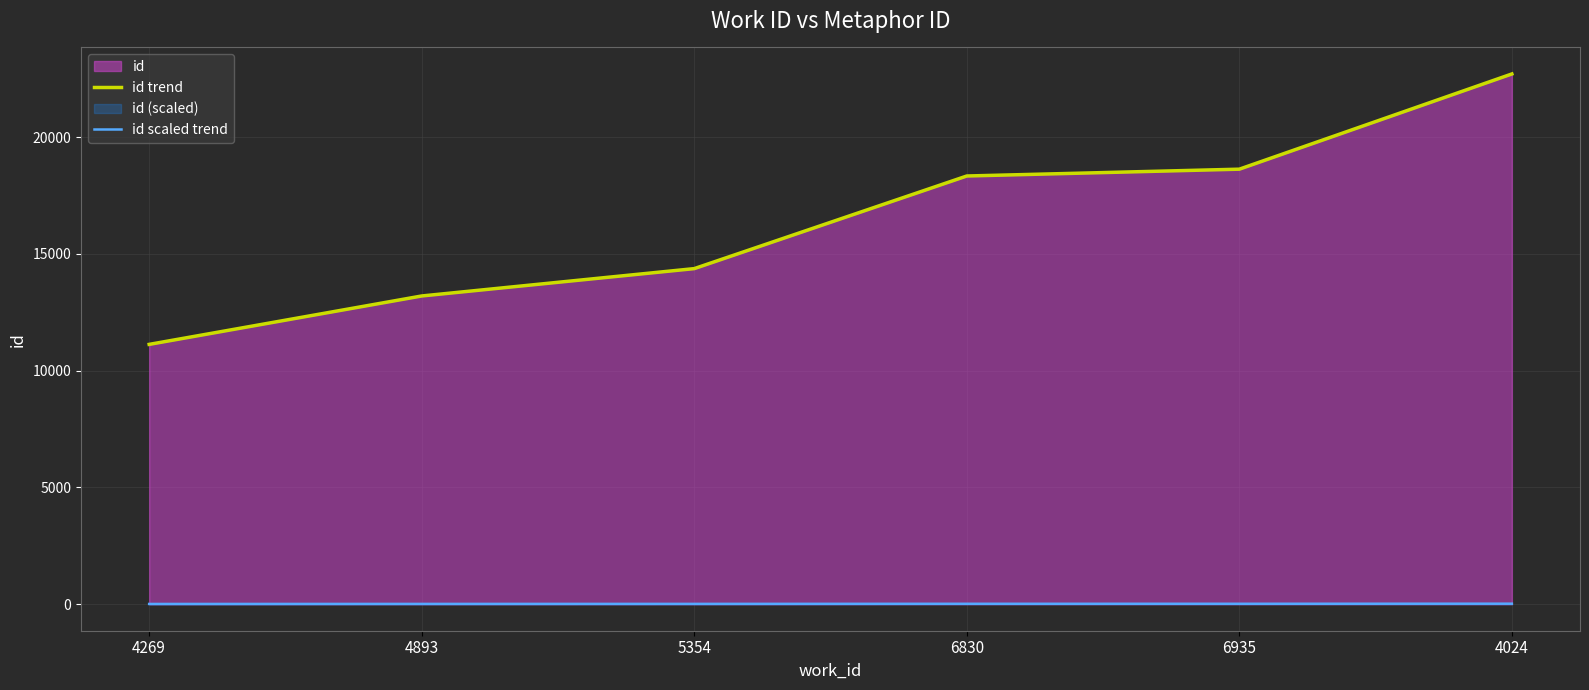

What position from the left is 4269?

1